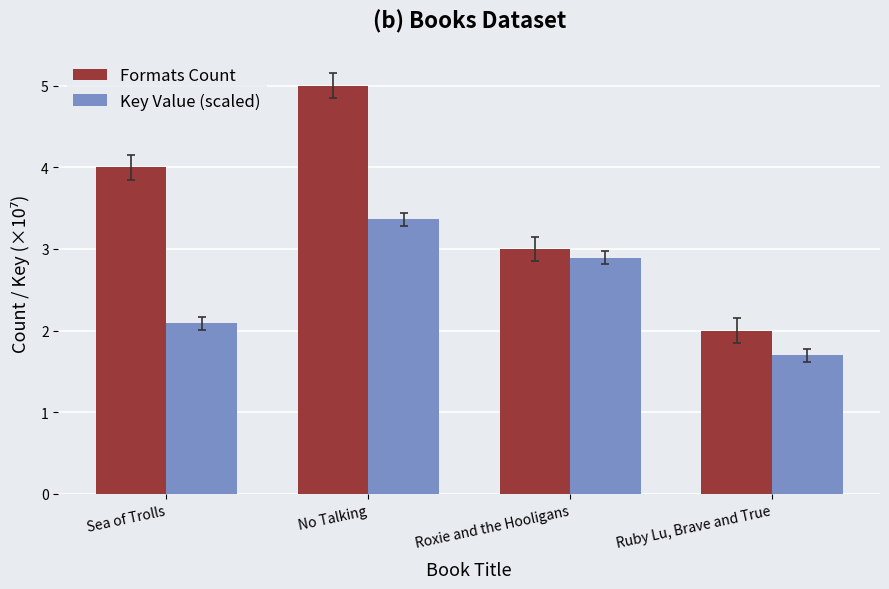

How many groups of bars are there?

4